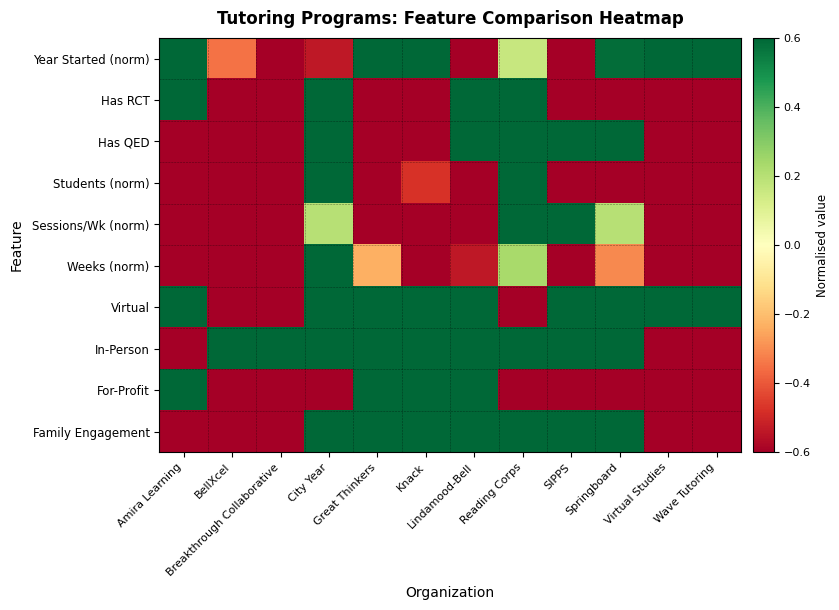

Which series has the largest total across all categories?

Virtual